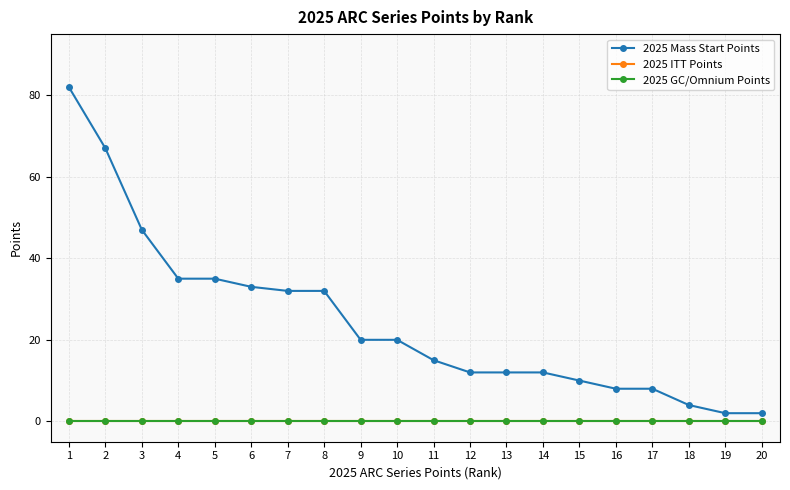

True or false: 2025 ITT Points has a value of 0 at 9.

True